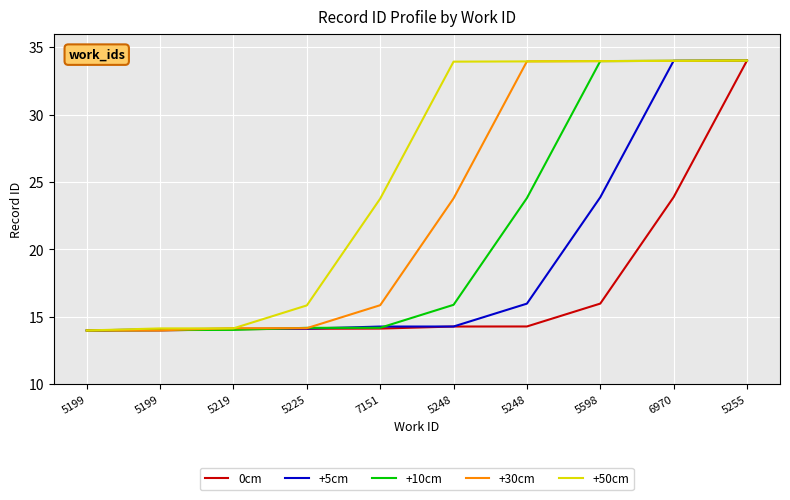

Does the chart have visible grid lines?

Yes